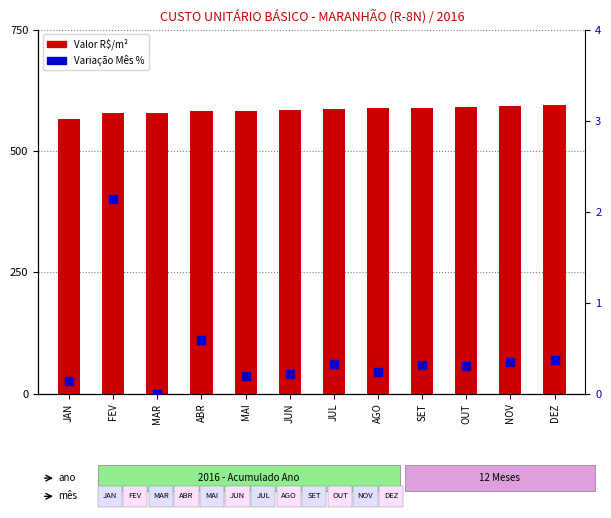

What are all the series names shown in the legend?

Valor R$/m², Variação Mês %